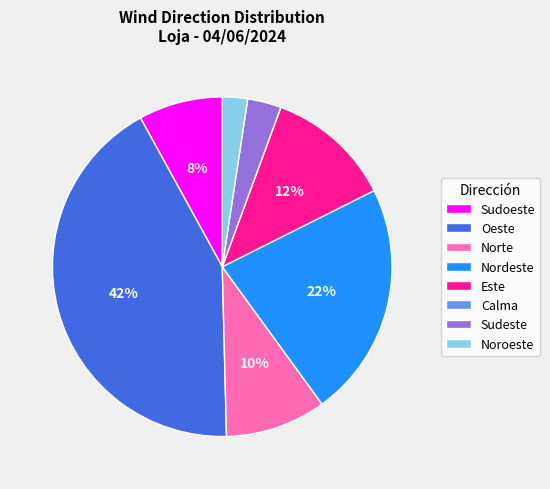

Does any single category account for the majority?

No